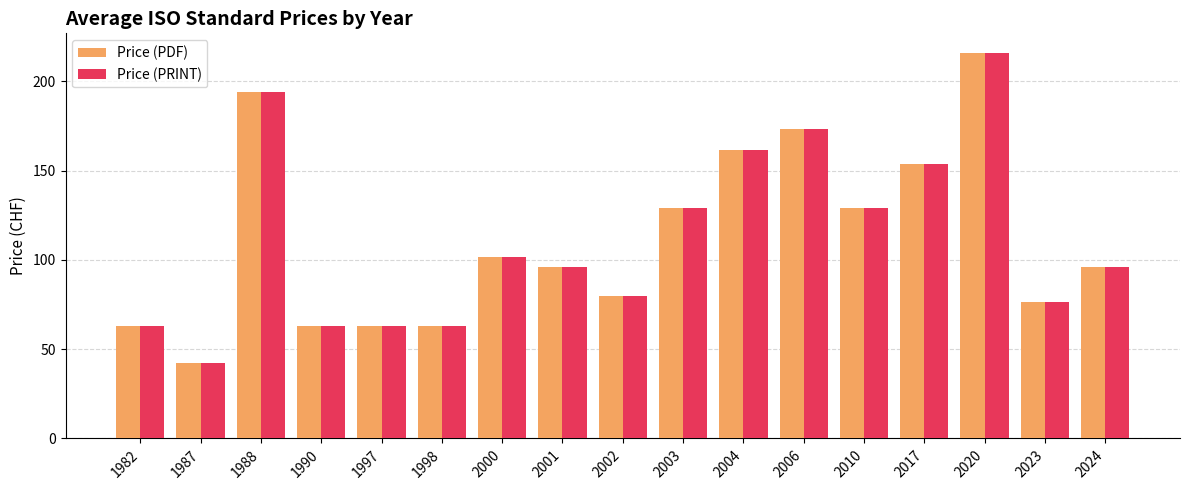

True or false: Price (PRINT) has a value of 96.5 at 2017.

False